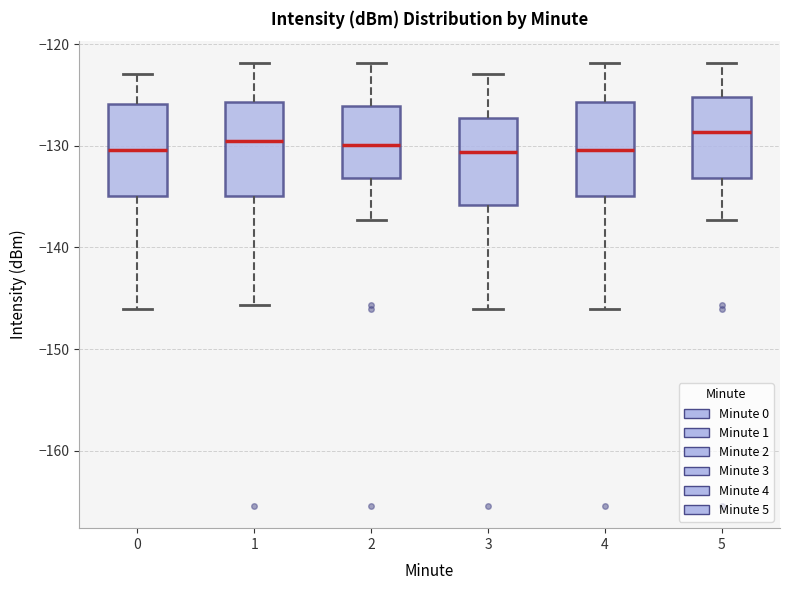

Reading left to right, transcribe this box plot: for each box, give where its median line is, the range the box spans, and where its two whiskers end, as read against the y-axis. The values are not printed on the chart, so give them approximately, as read against the axis.

0: median -130, box -135 to -126, whiskers -146 to -123
1: median -130, box -135 to -126, whiskers -146 to -122
2: median -130, box -133 to -126, whiskers -137 to -122
3: median -131, box -136 to -127, whiskers -146 to -123
4: median -130, box -135 to -126, whiskers -146 to -122
5: median -129, box -133 to -125, whiskers -137 to -122